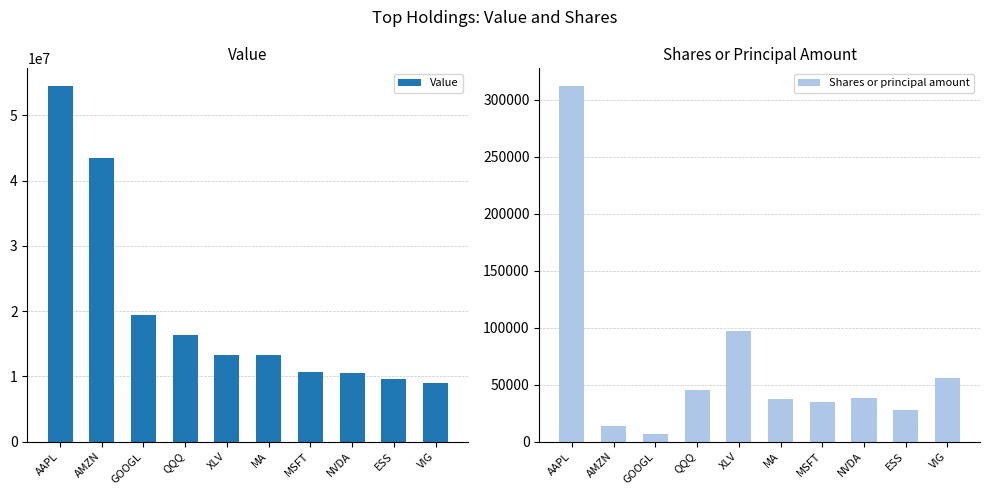

At which category does the chart reach its peak across all series?

AAPL